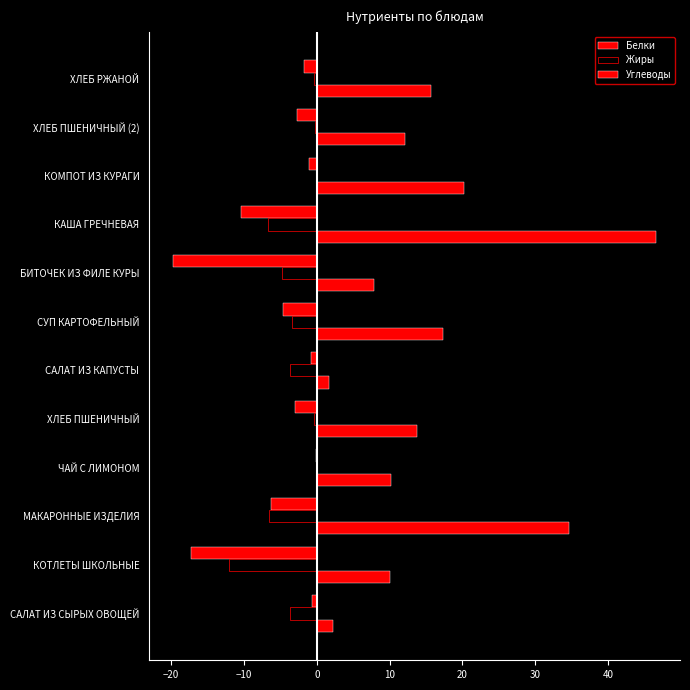

How many values in the Жиры series exceed -3?

5